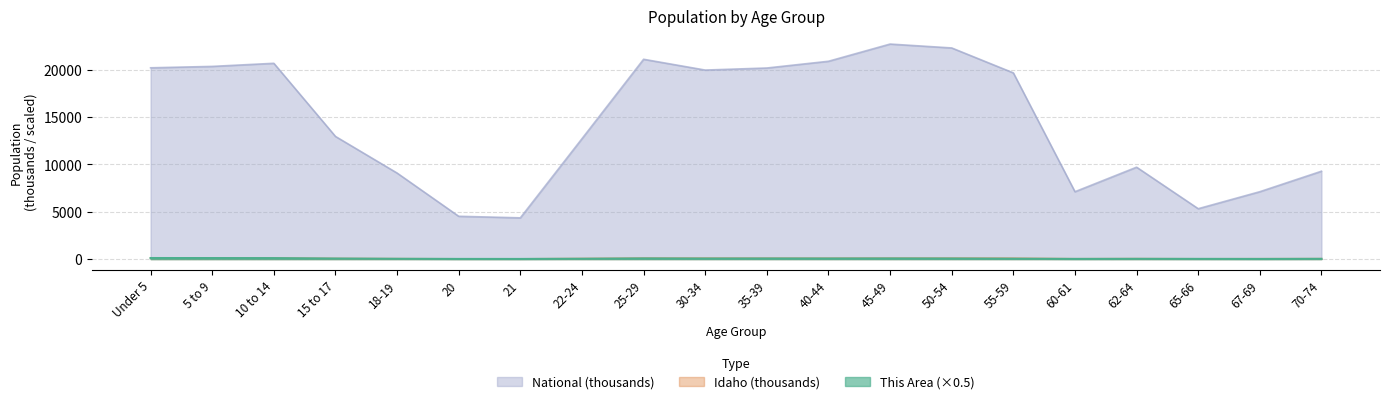

What value does the Idaho series have at 25-29?

106.7